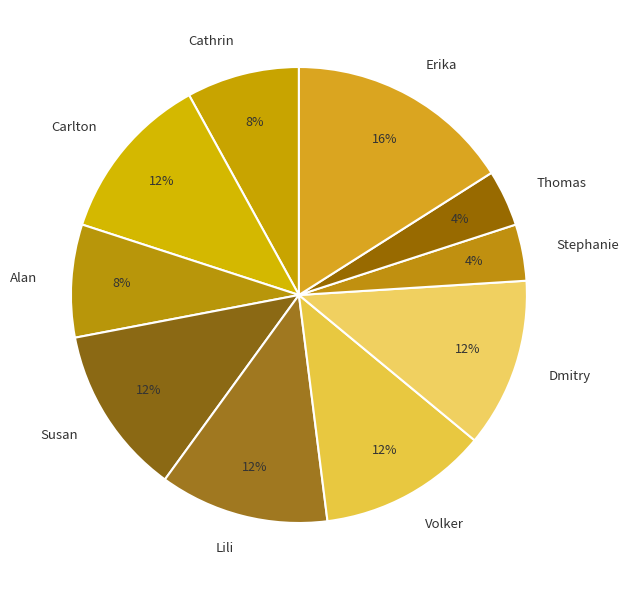

Is there a majority slice in this chart?

No